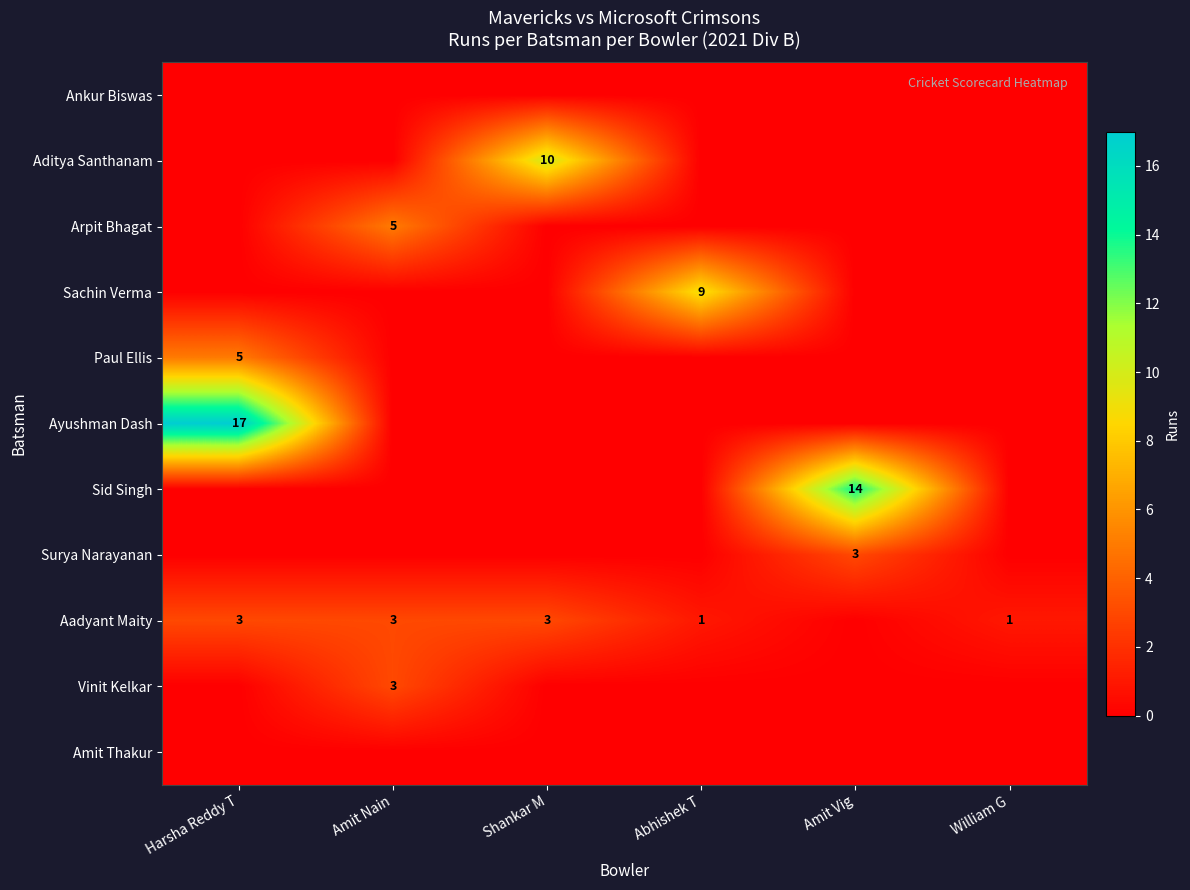

What is the difference between the maximum and minimum values in the Vinit Kelkar series?

3